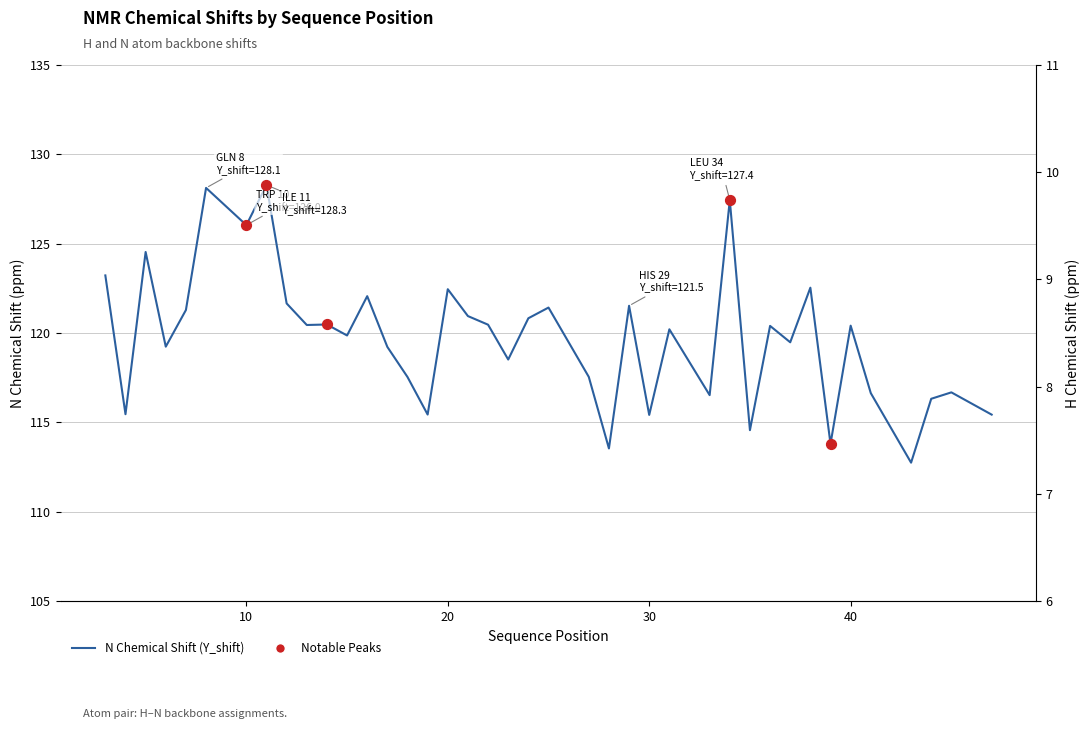

What is the total value across all series at 22?

128.7